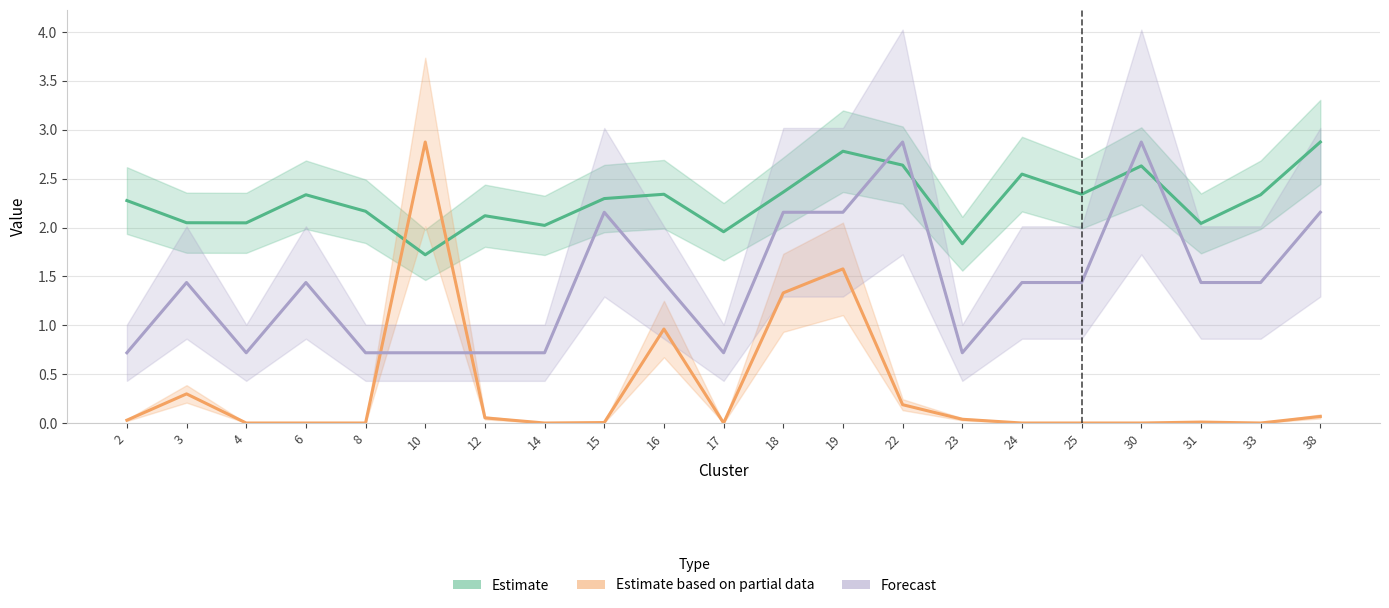

What are all the series names shown in the legend?

Estimate, Estimate based on partial data, Forecast